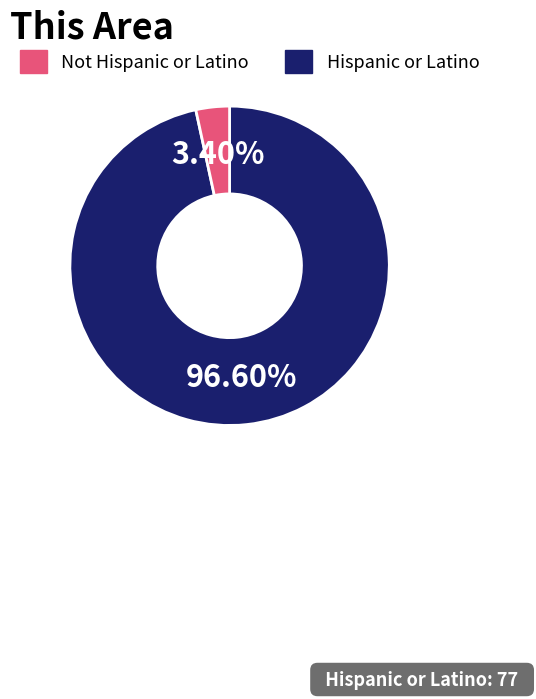

Which slice is the largest?

Not Hispanic or Latino